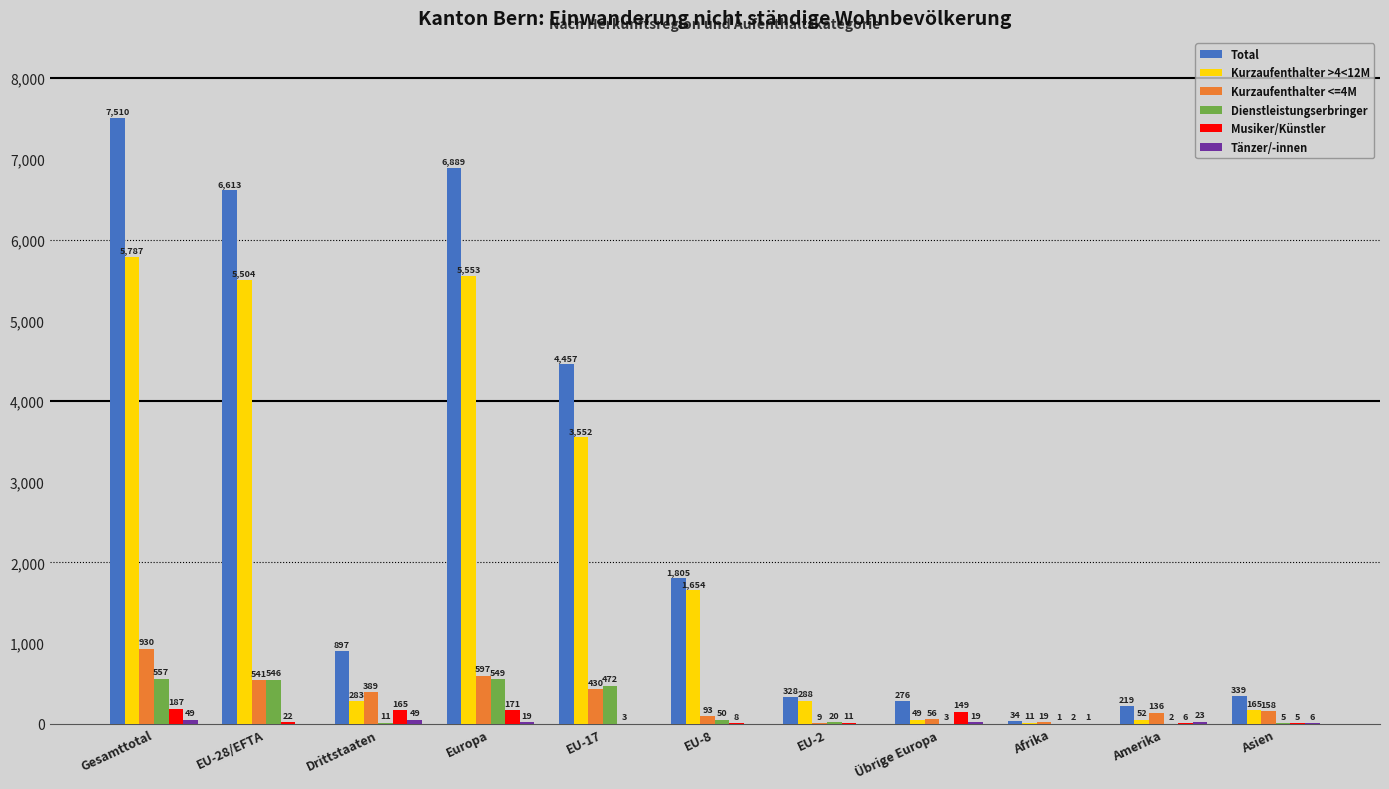

Which series has the largest total across all categories?

Total